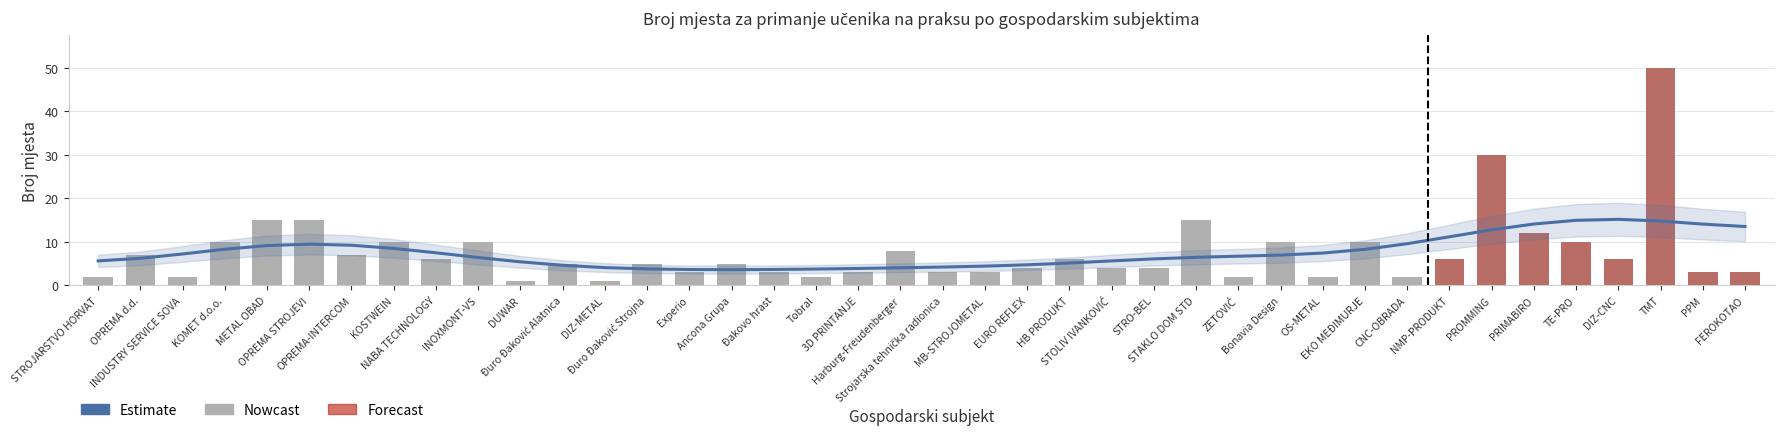

What is the ratio of the value at MB-STROJOMETAL to the value at PPM?

1.0